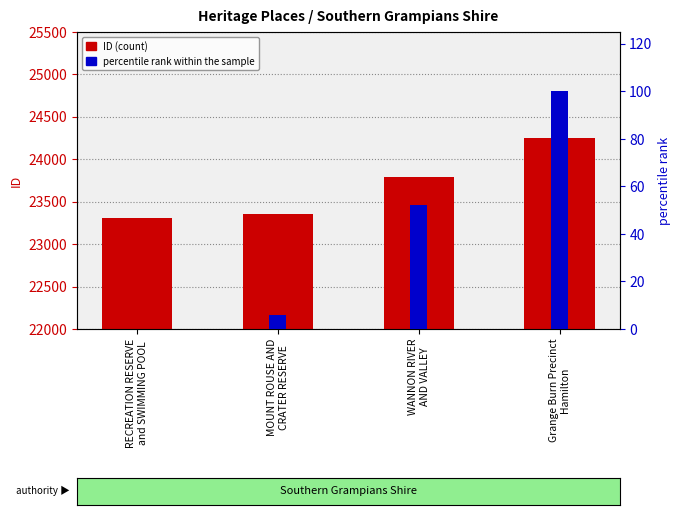

List the series in order of their peak value, highest first.

ID (count), percentile rank within the sample